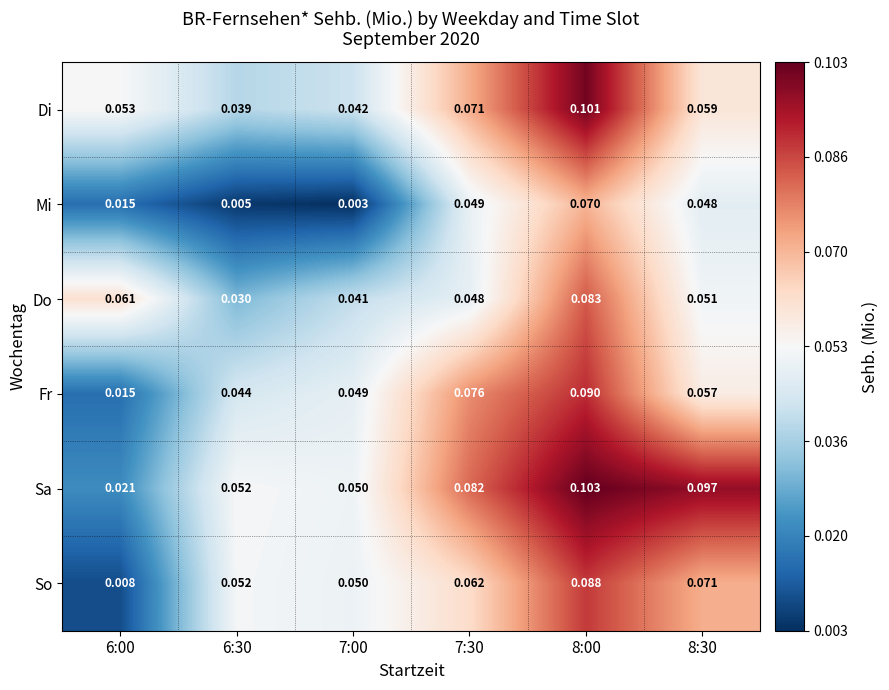

Rank the series by their maximum value, from highest to lowest.

Sa, Di, Fr, So, Do, Mi